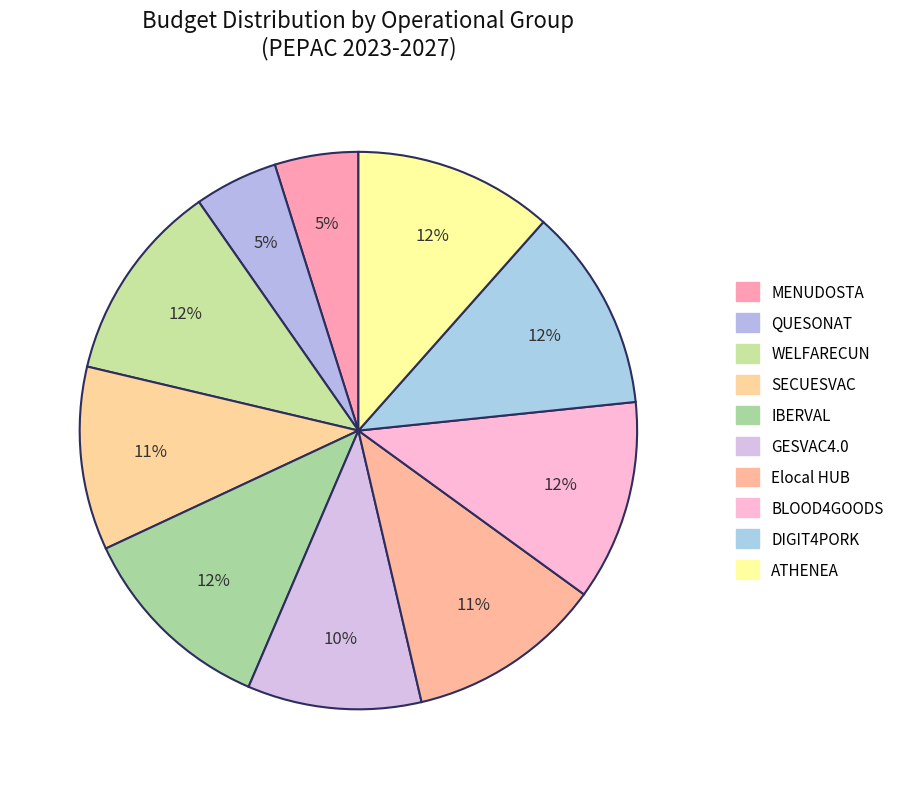

To the nearest percent, what is the difference between the SECUESVAC and Elocal HUB slice percentages?

1%